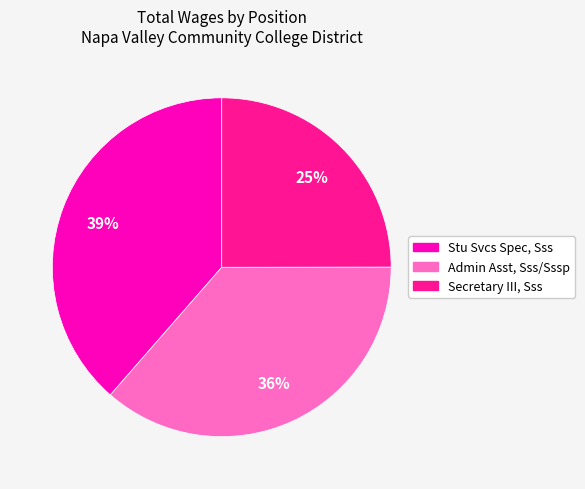

To the nearest percent, what portion does Stu Svcs Spec, Sss represent?

39%